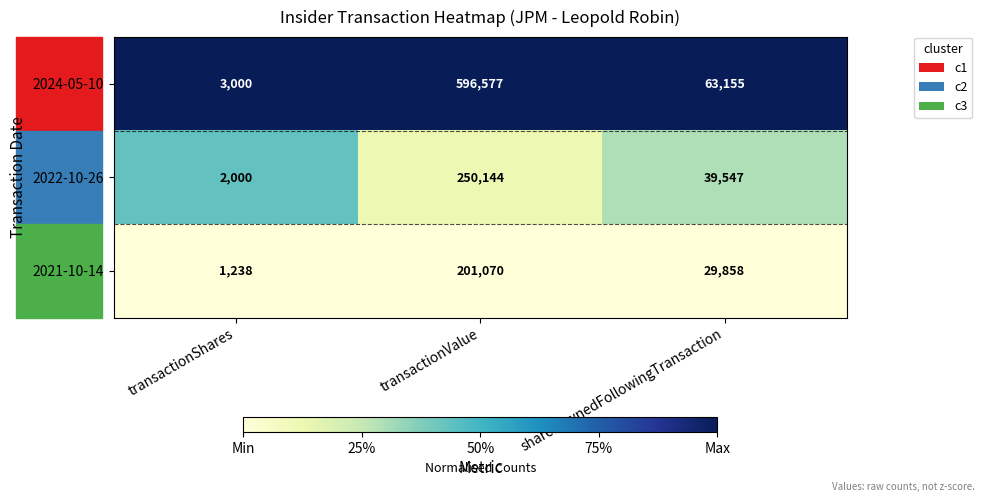

Which series has the largest total across all categories?

2024-05-10